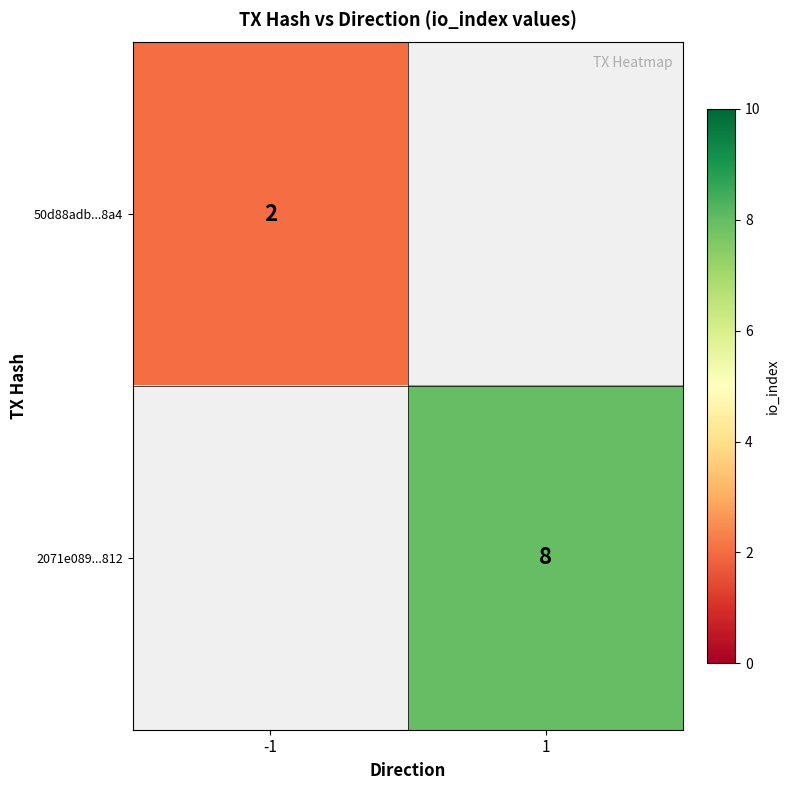

Is it true that 50d88adb...8a4 equals 2 at -1?

True